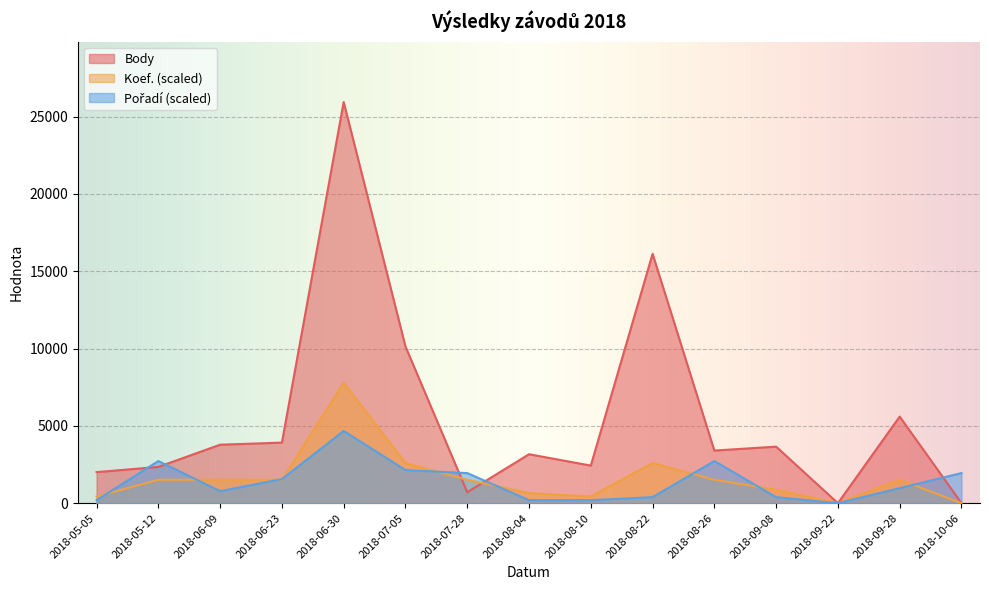

How many lines are shown in the chart?

3